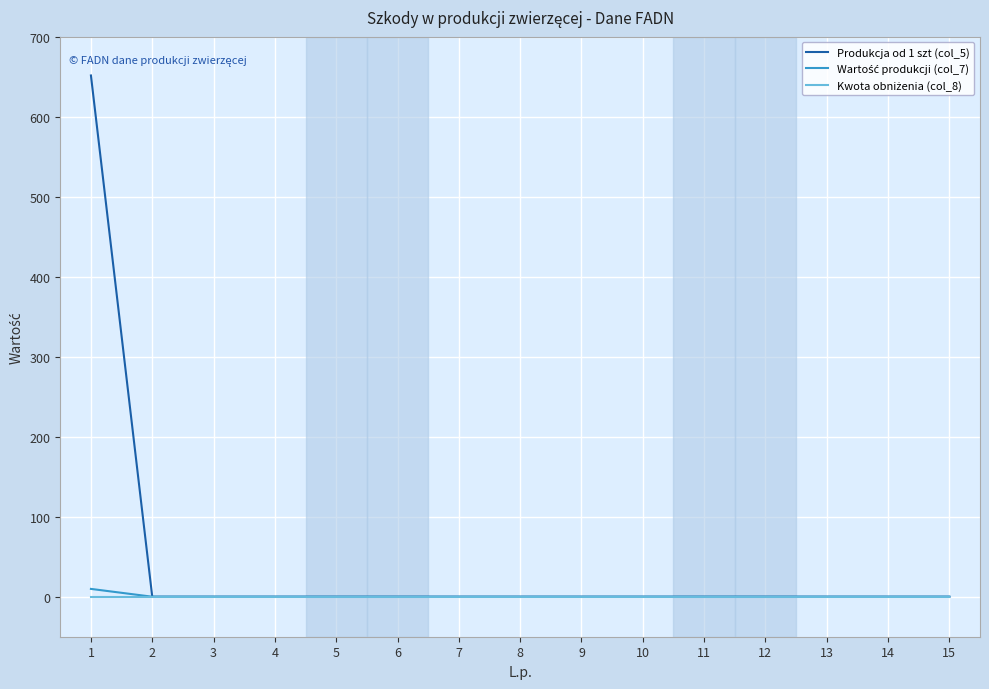

Which series has the largest range (max minus min)?

Produkcja od 1 szt (col_5)